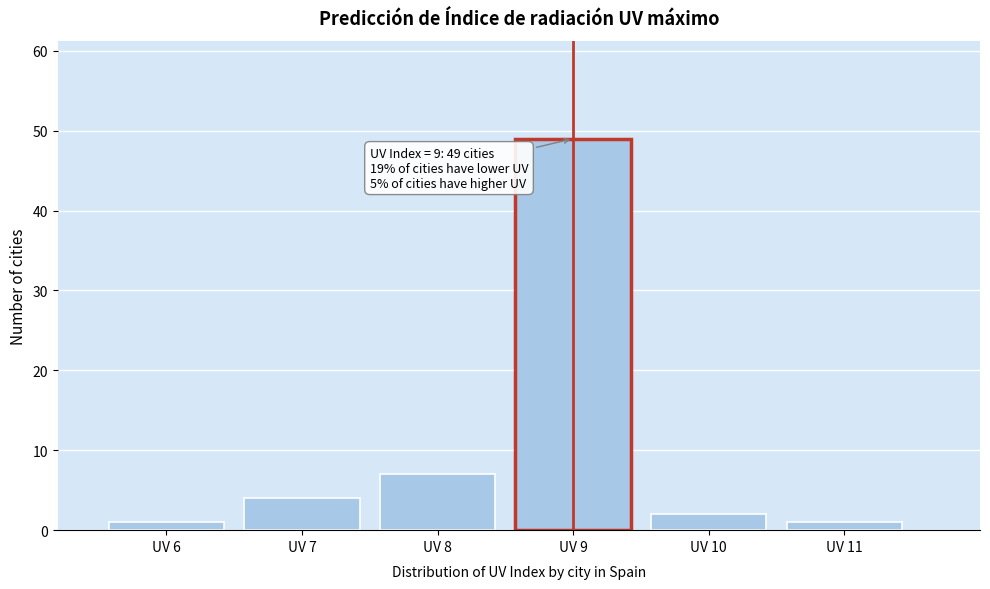

Which range on the x-axis has the tallest bar?

8.5 to 9.5